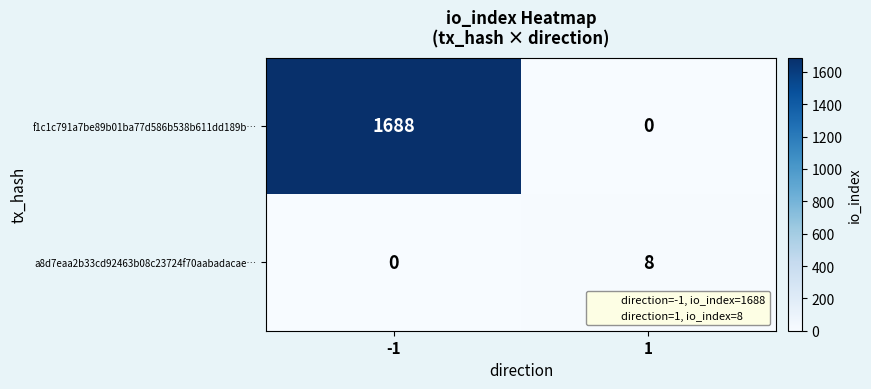

Reading left to right, transcribe all the data shown in this chart.

f1c1c791a7be89b01ba77d586b538b611dd189b…: -1=1688	1=0
a8d7eaa2b33cd92463b08c23724f70aabadacae…: -1=0	1=8